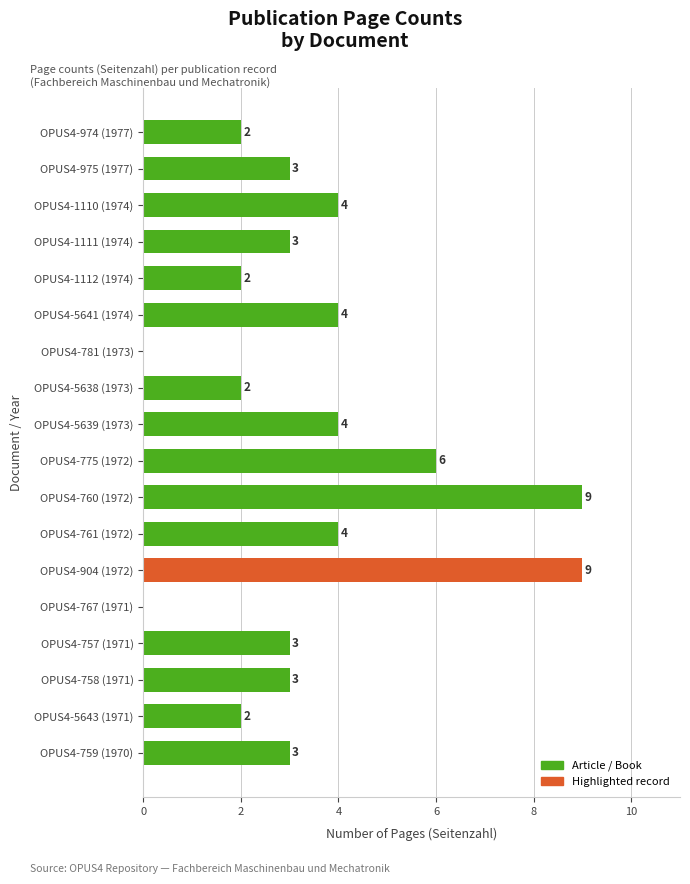

True or false: the data shows 16 at OPUS4-760 (1972).

False